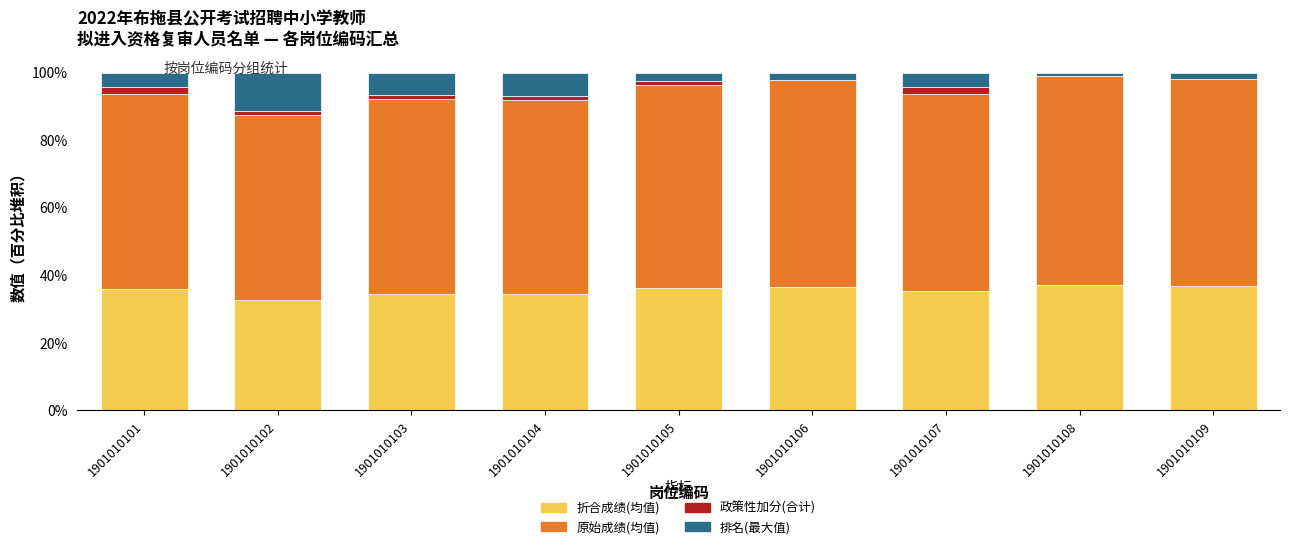

The 折合成绩(均值) series shows 45.7 at 1901010104. True or false?

False